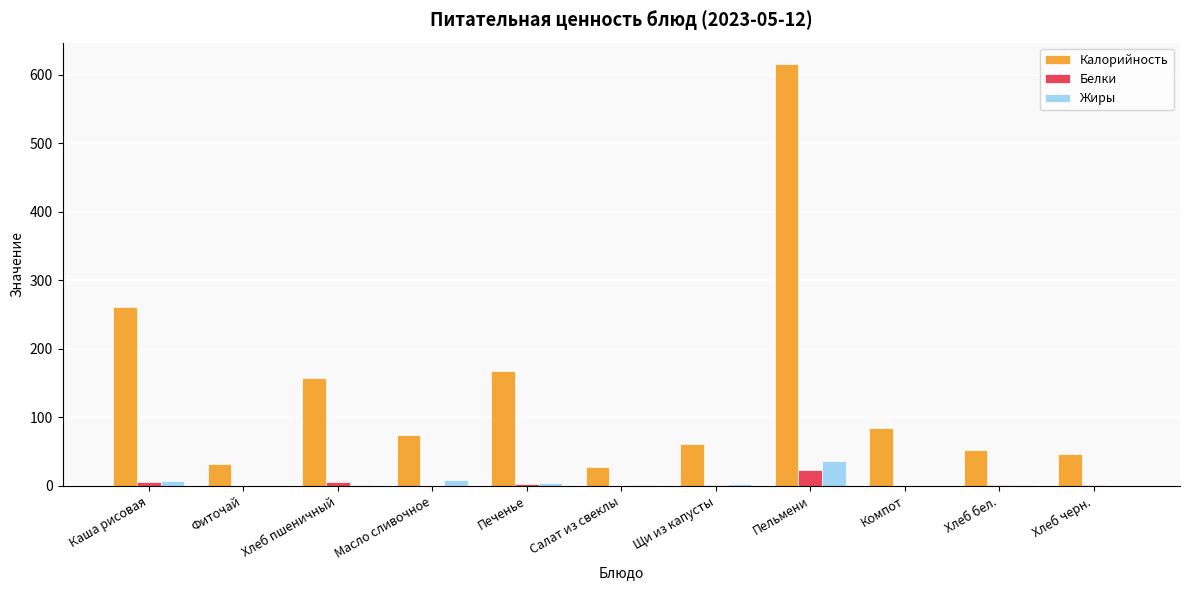

Is the value of Калорийность at Щи из капусты greater than the value of Жиры at Пельмени?

Yes